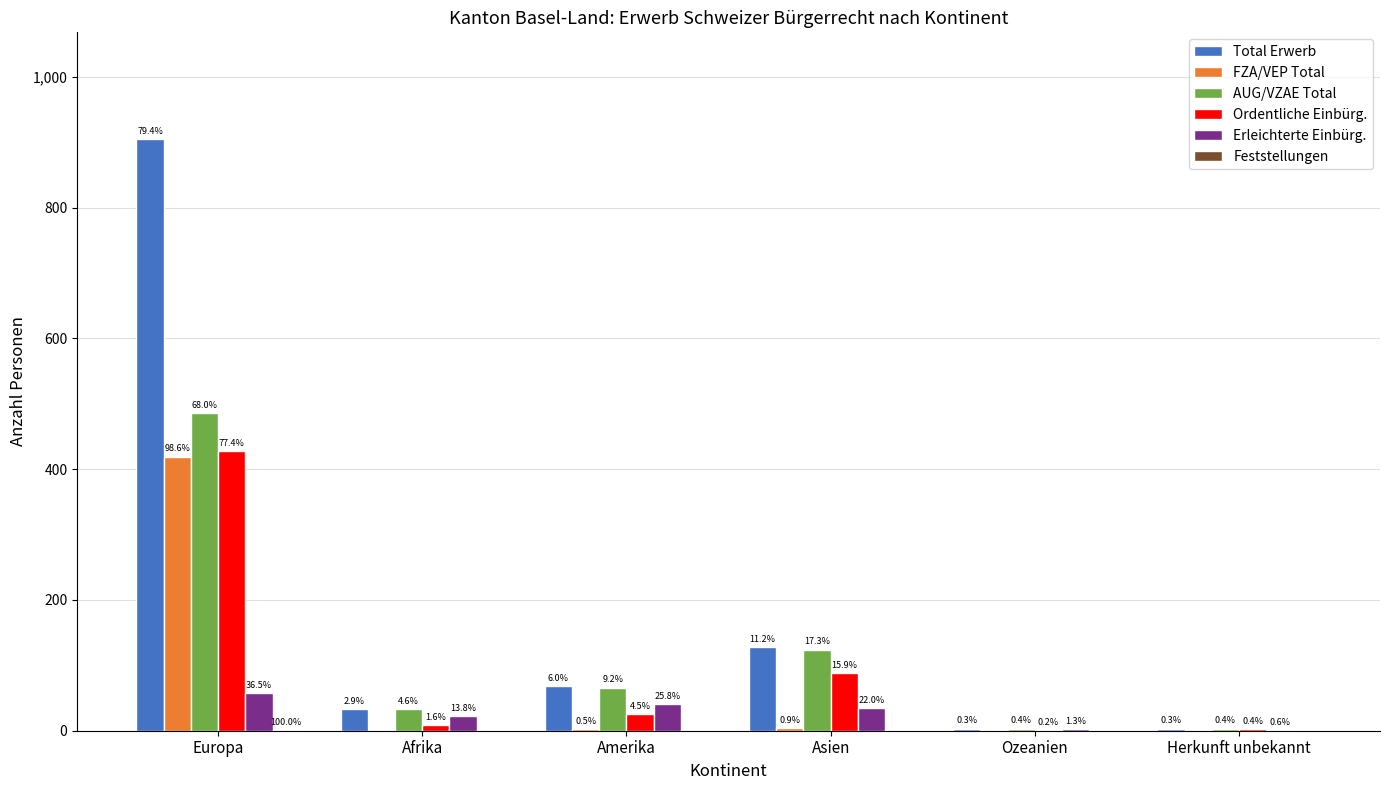

At which label is FZA/VEP Total closest to 209?

Asien